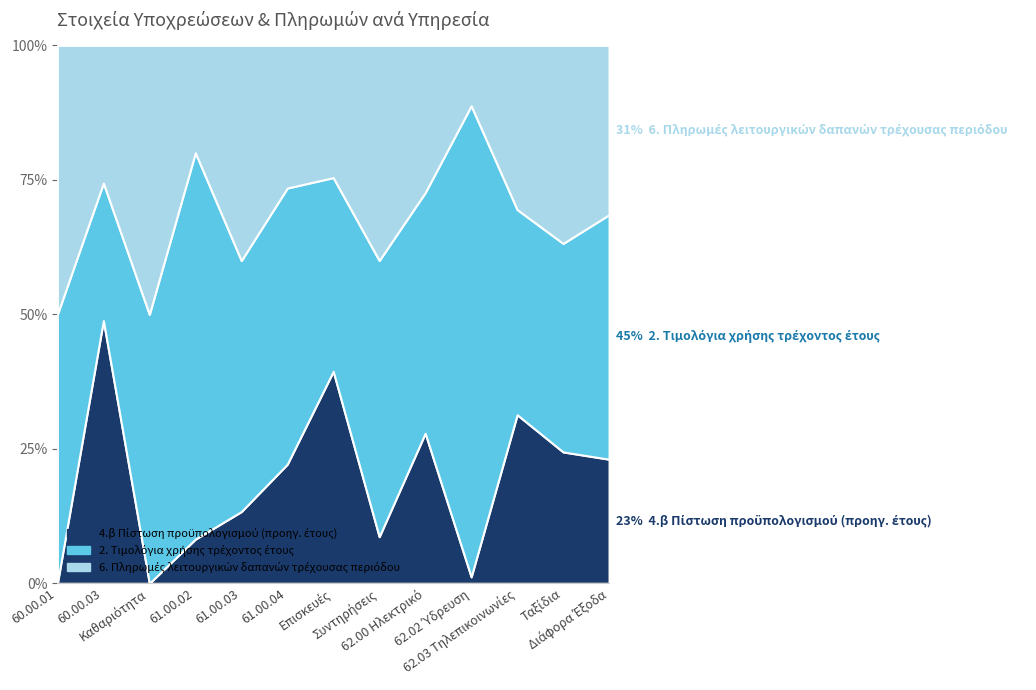

Which label corresponds to the smallest value in the chart?

Καθαριότητα